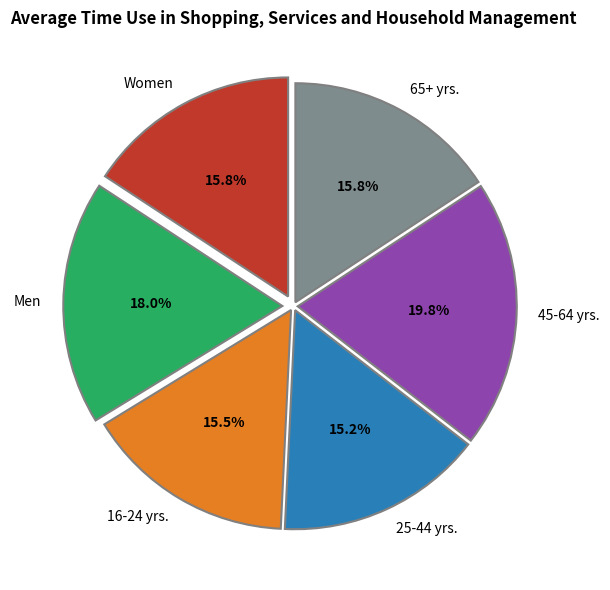

Combined, do 16-24 yrs. and Men account for over 50%?

No